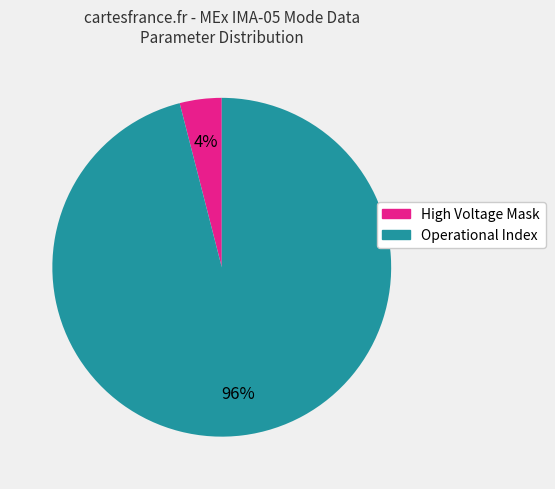

Is there a majority slice in this chart?

Yes